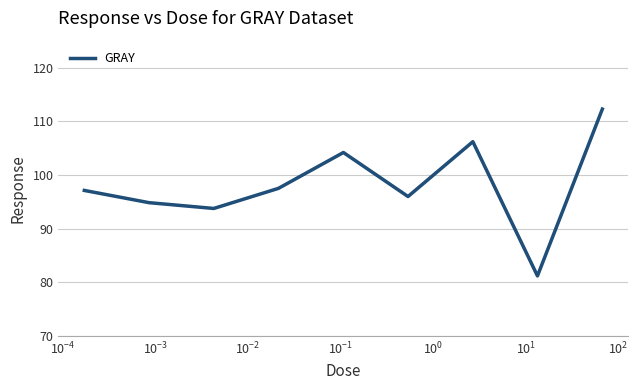

What is the maximum value shown in the chart?

112.3